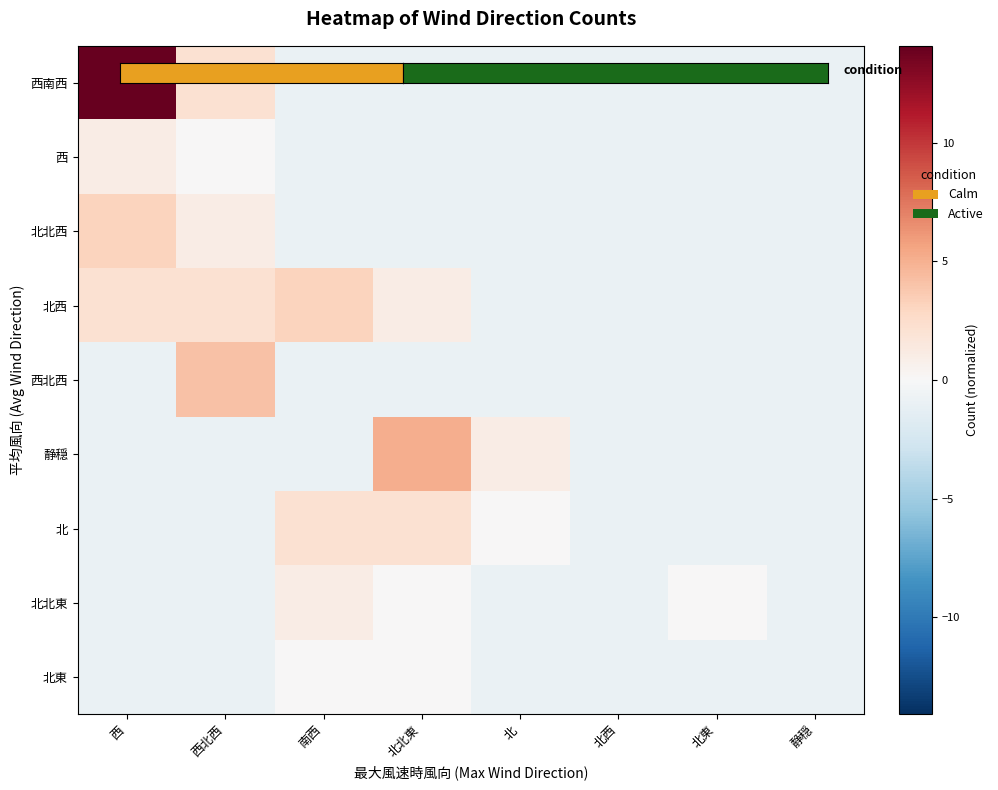

At which category is the sum across all series the highest?

西